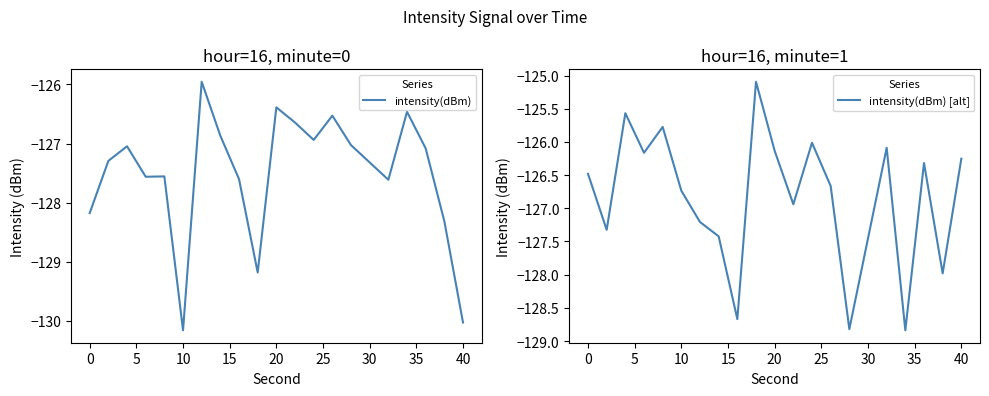

At which label does intensity(dBm) reach its minimum?

10